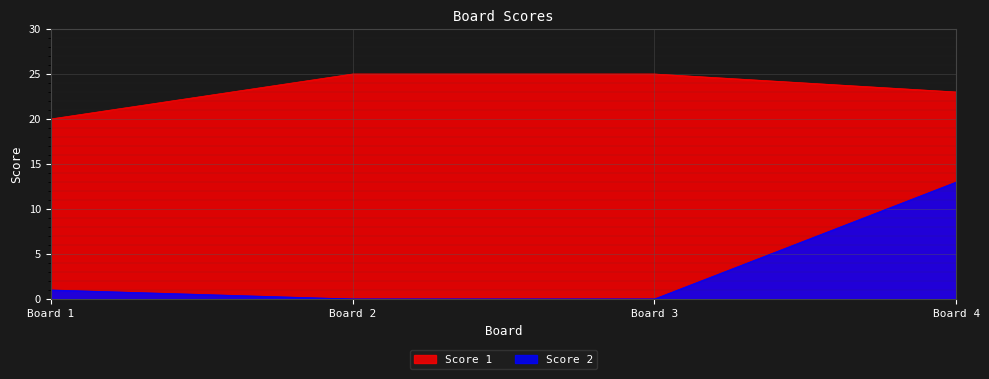

Which series changed the most between Board 1 and Board 4?

Score 2